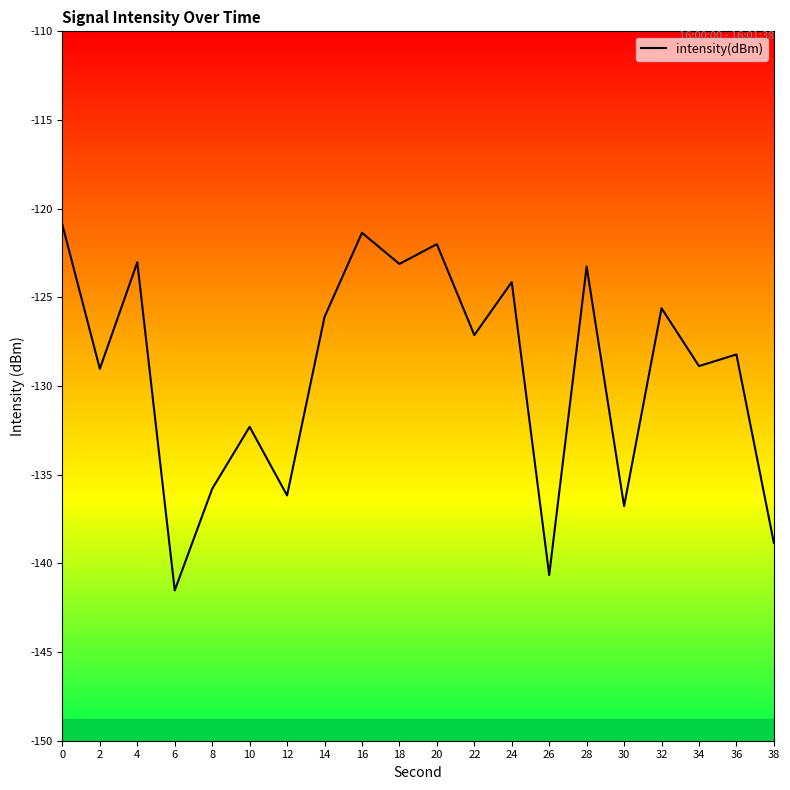

What is the change in value from 34 to 38?

-10.0